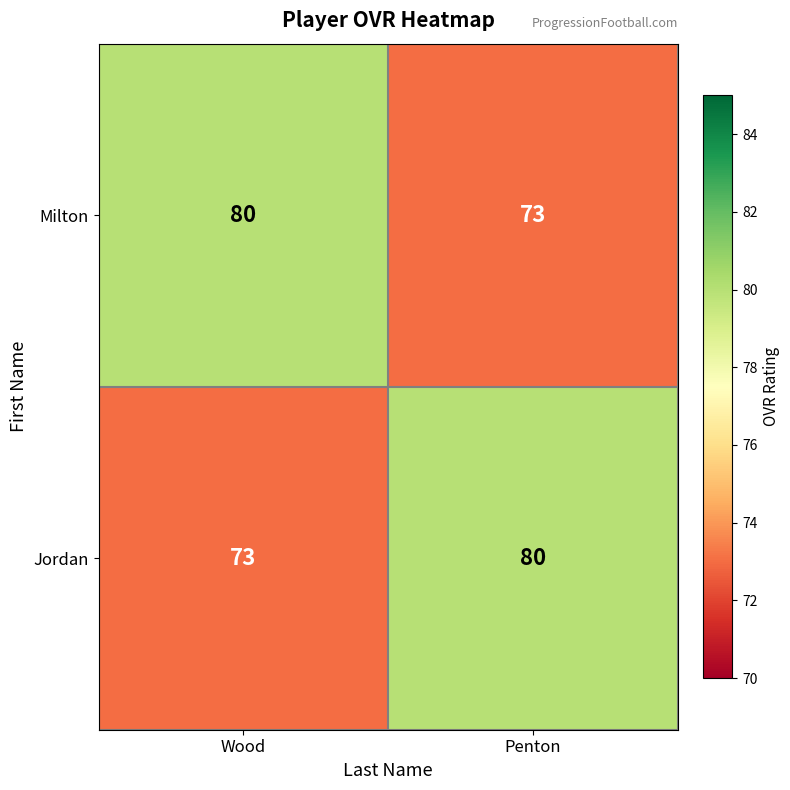

Reading left to right, extract all data points from this chart.

Milton: 80	73
Jordan: 73	80